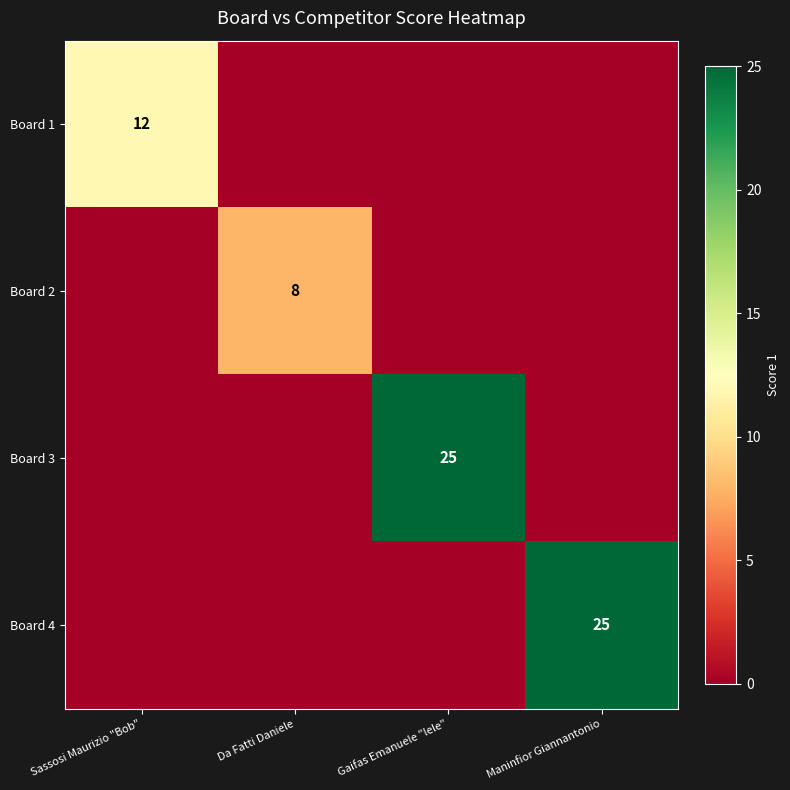

Is the value of Board 2 at Da Fatti Daniele greater than the value of Board 4 at Maninfior Giannantonio?

No